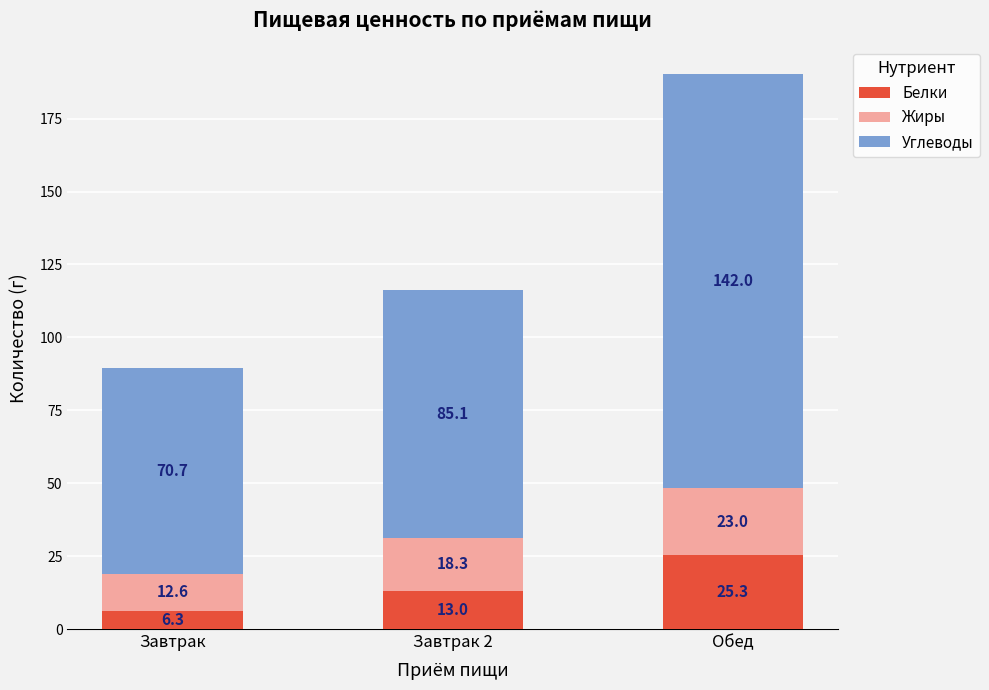

Reading right to left, what are the values for Белки?

Обед=25.3	Завтрак 2=13.0	Завтрак=6.3